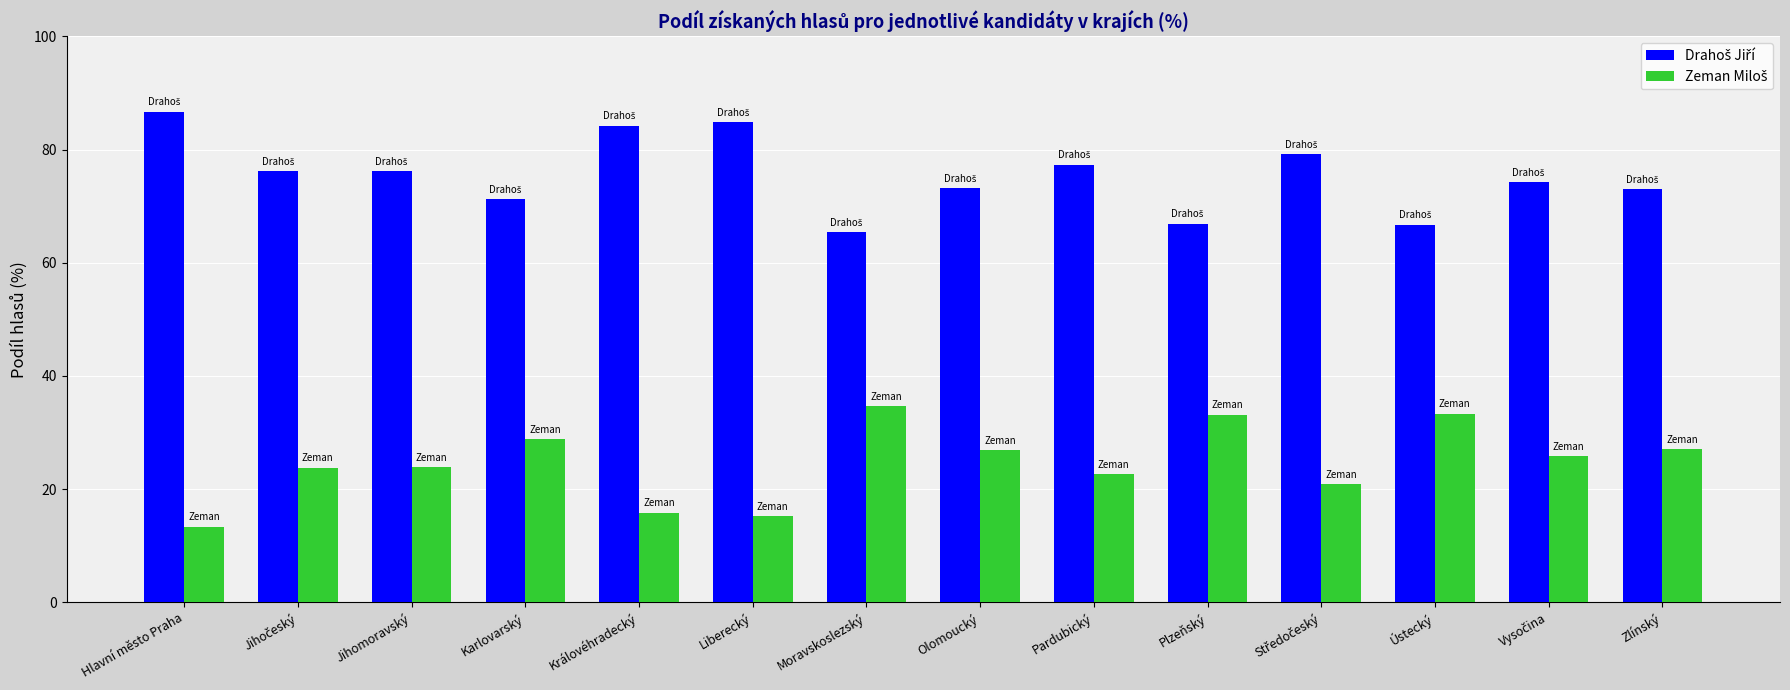

What is the maximum value shown in the chart?

86.6